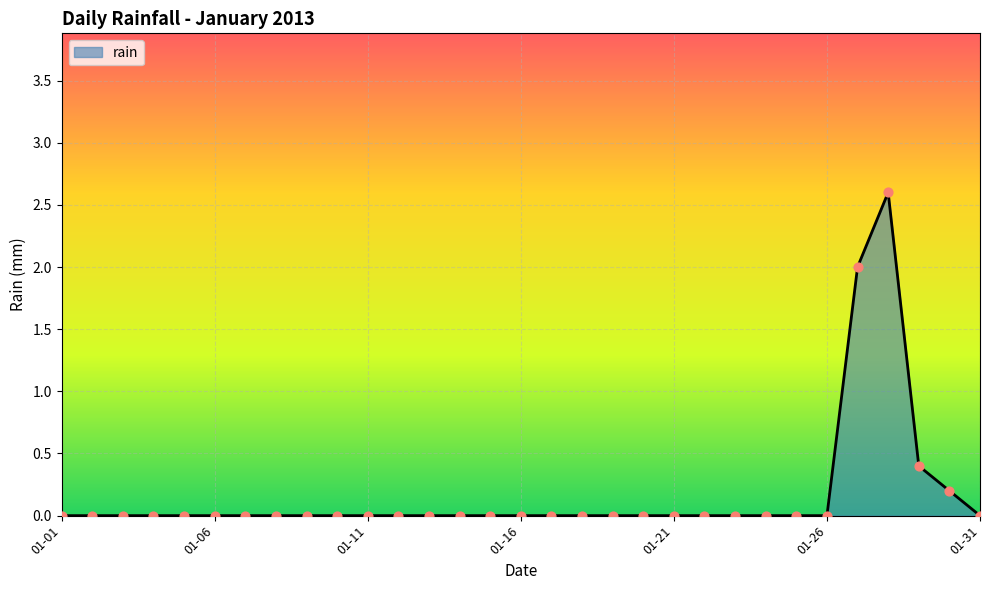

What is the greatest value displayed?

2.6